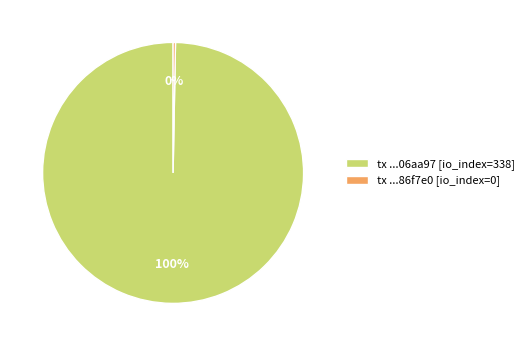

Is it true that tx ...86f7e0 [io_index=0] is 0% of the pie?

True